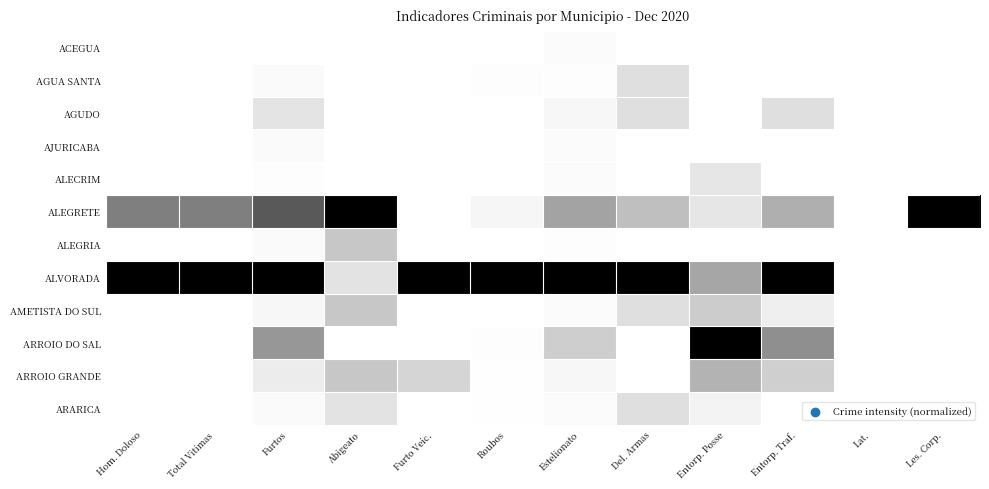

At which category is the sum across all series the highest?

Furtos